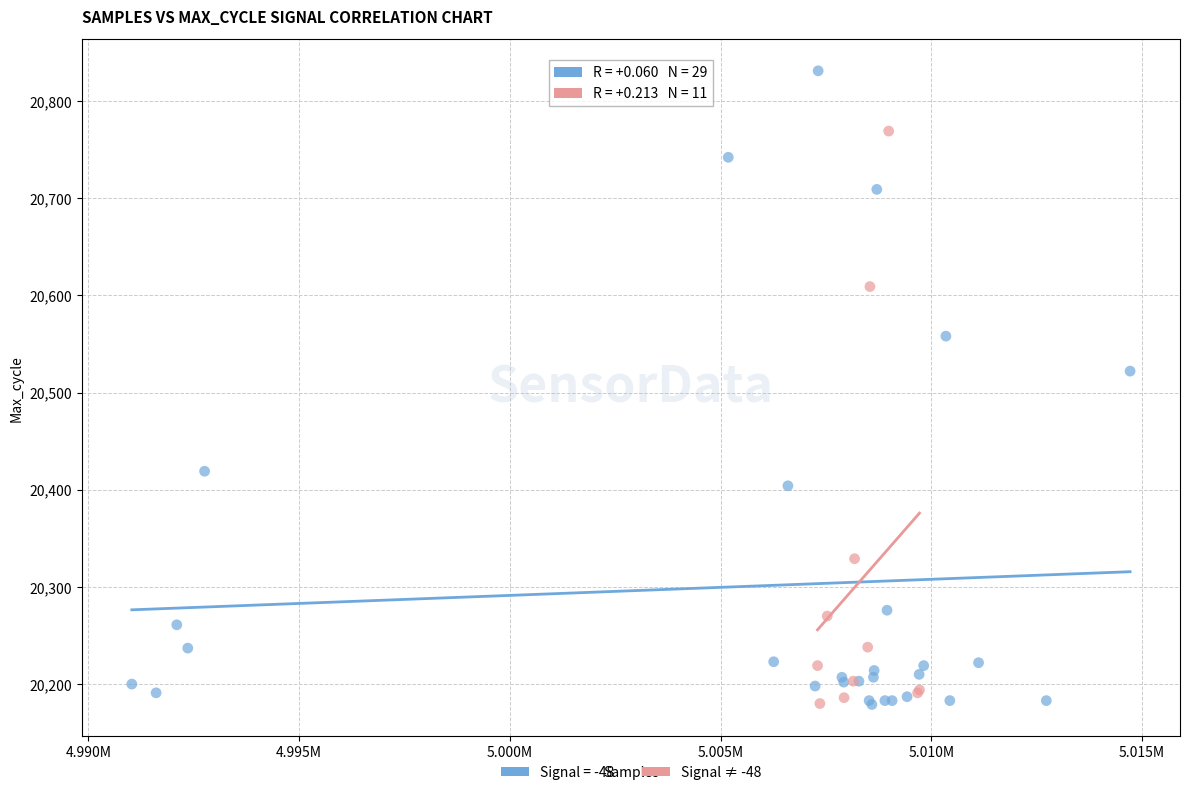

Which series reaches the maximum Y coordinate?

Signal = -48